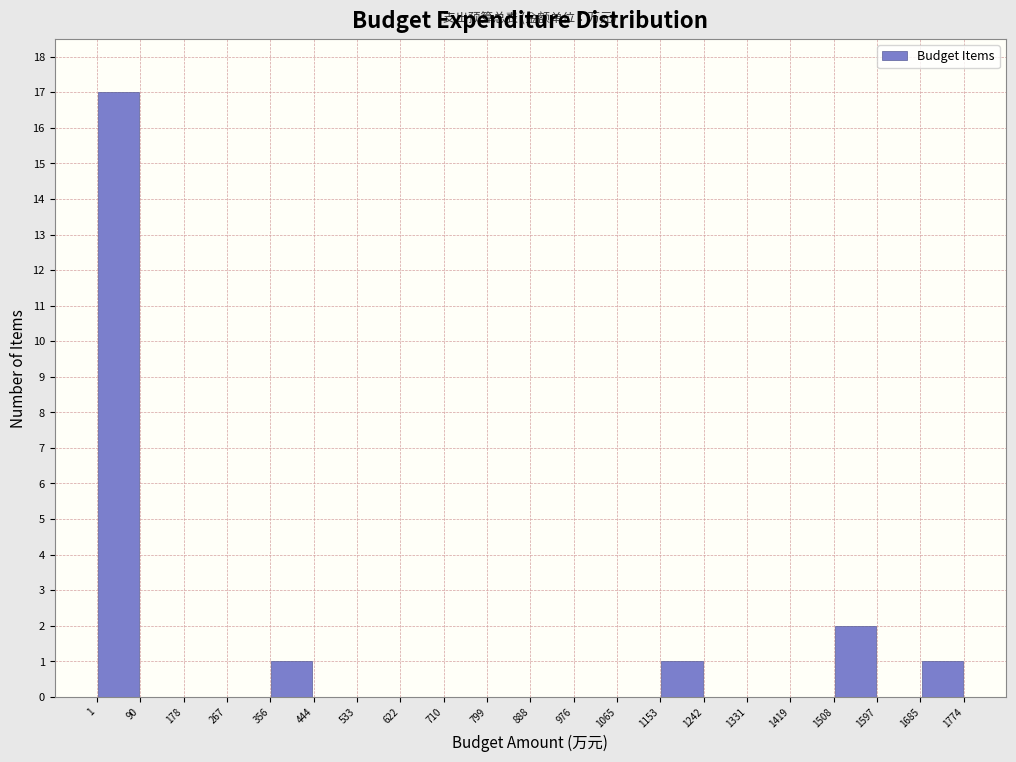

Reading left to right, transcribe this chart: for each bar, give the range it covers on the x-axis and its height. The values are not printed on the chart, so give them approximately, as read against the axis.

1 to 90: 17
90 to 178: 0
178 to 267: 0
267 to 356: 0
356 to 444: 1
444 to 533: 0
533 to 622: 0
622 to 710: 0
710 to 799: 0
799 to 888: 0
888 to 976: 0
976 to 1065: 0
1065 to 1153: 0
1153 to 1242: 1
1242 to 1331: 0
1331 to 1419: 0
1419 to 1508: 0
1508 to 1597: 2
1597 to 1685: 0
1685 to 1774: 1